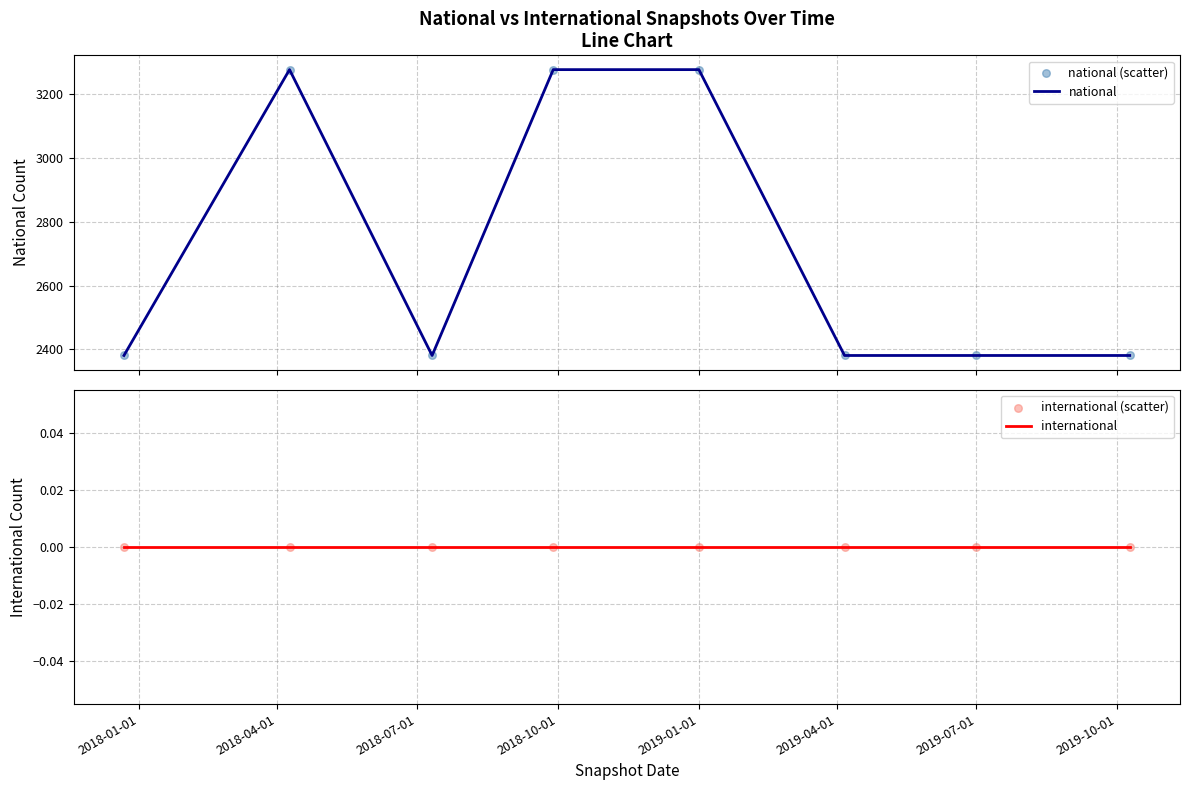

What are all the series names shown in the legend?

national, national (scatter), international, international (scatter)